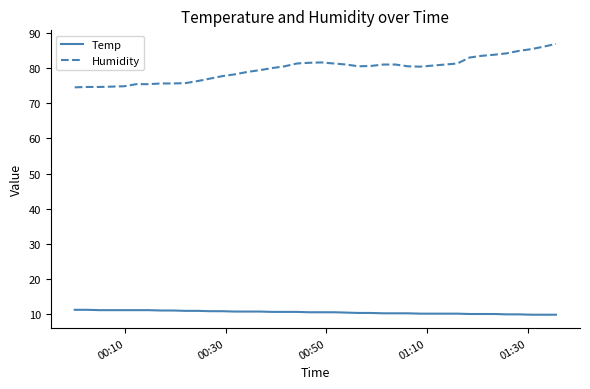

List the series in order of their overall mean, highest first.

Humidity, Temp